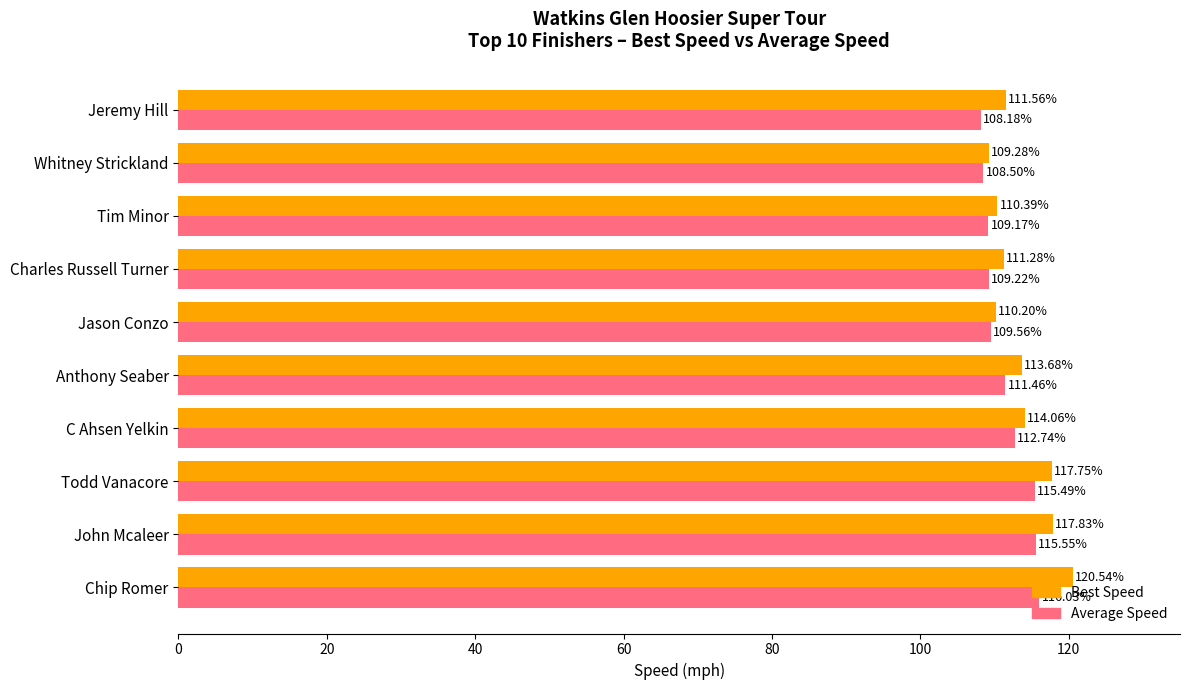

What is the highest value of the Best Speed series?

120.5